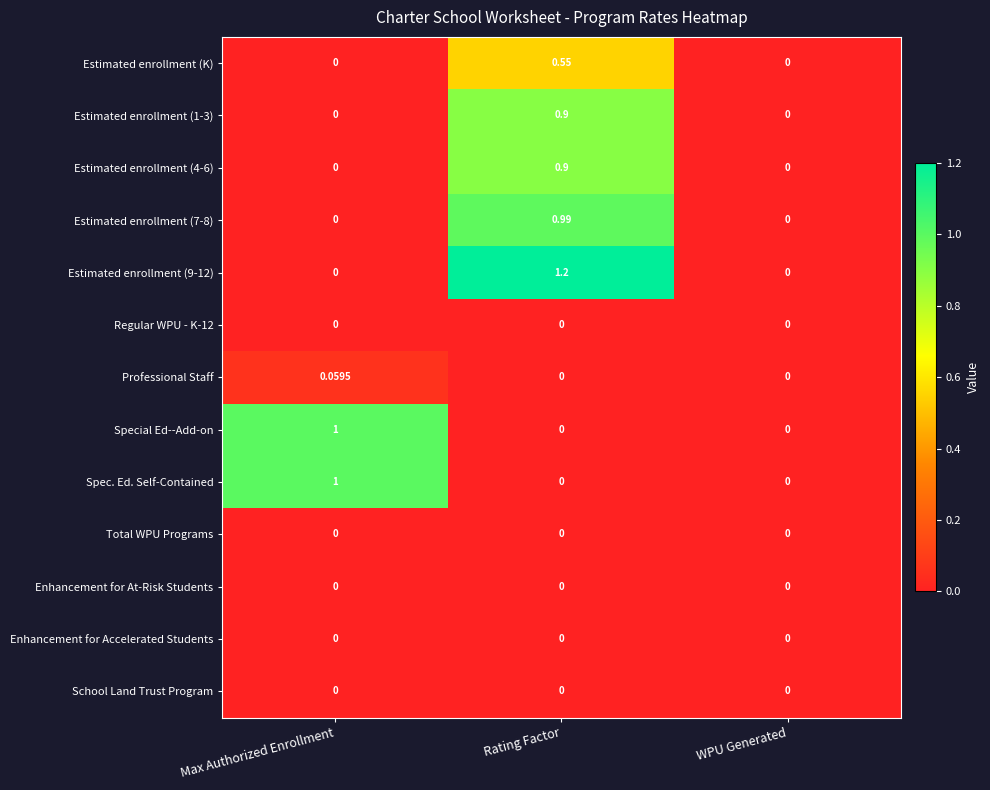

Which series changed the most between Rating Factor and WPU Generated?

Estimated enrollment (9-12)